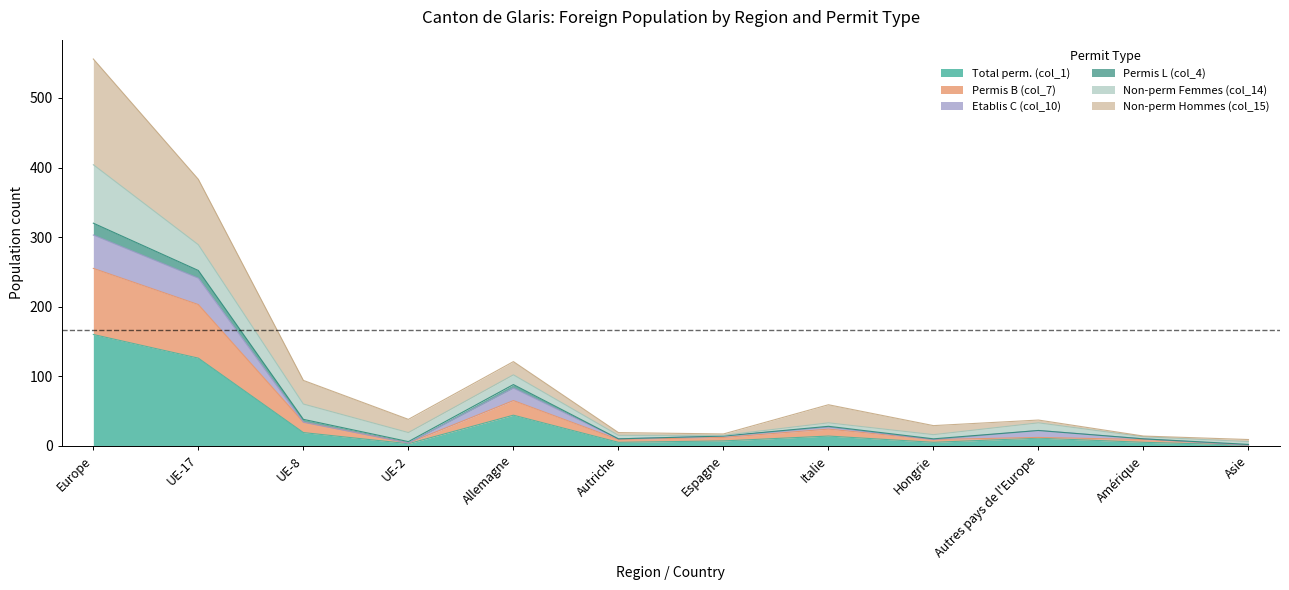

True or false: Permis L (col_4) and Total perm. (col_1) cross at least once.

False